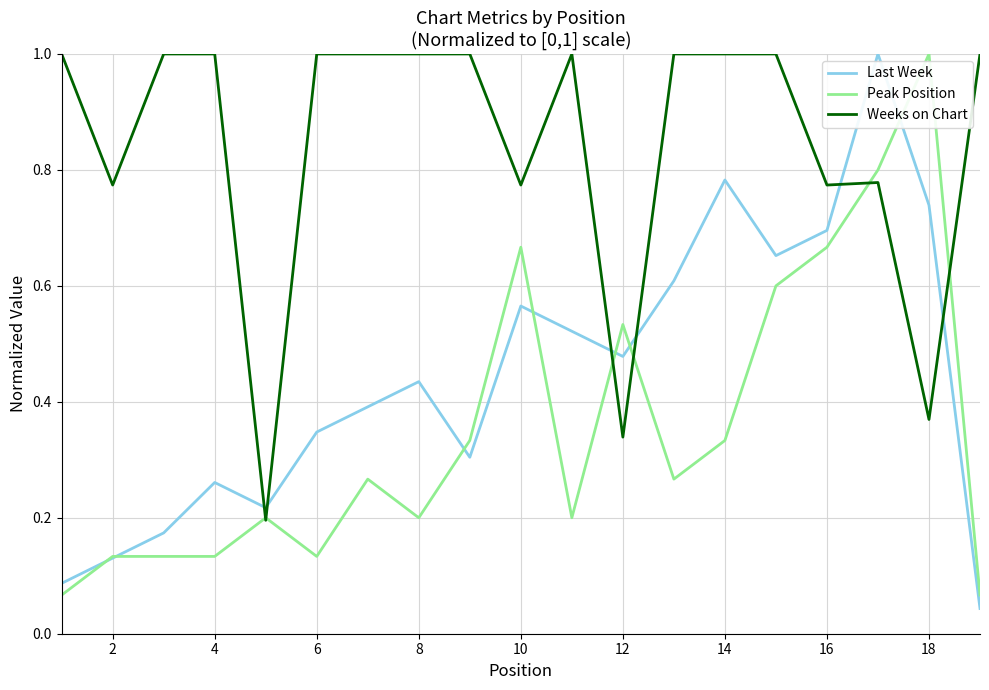

Rank the series by their average value, from lowest to highest.

Peak Position, Last Week, Weeks on Chart